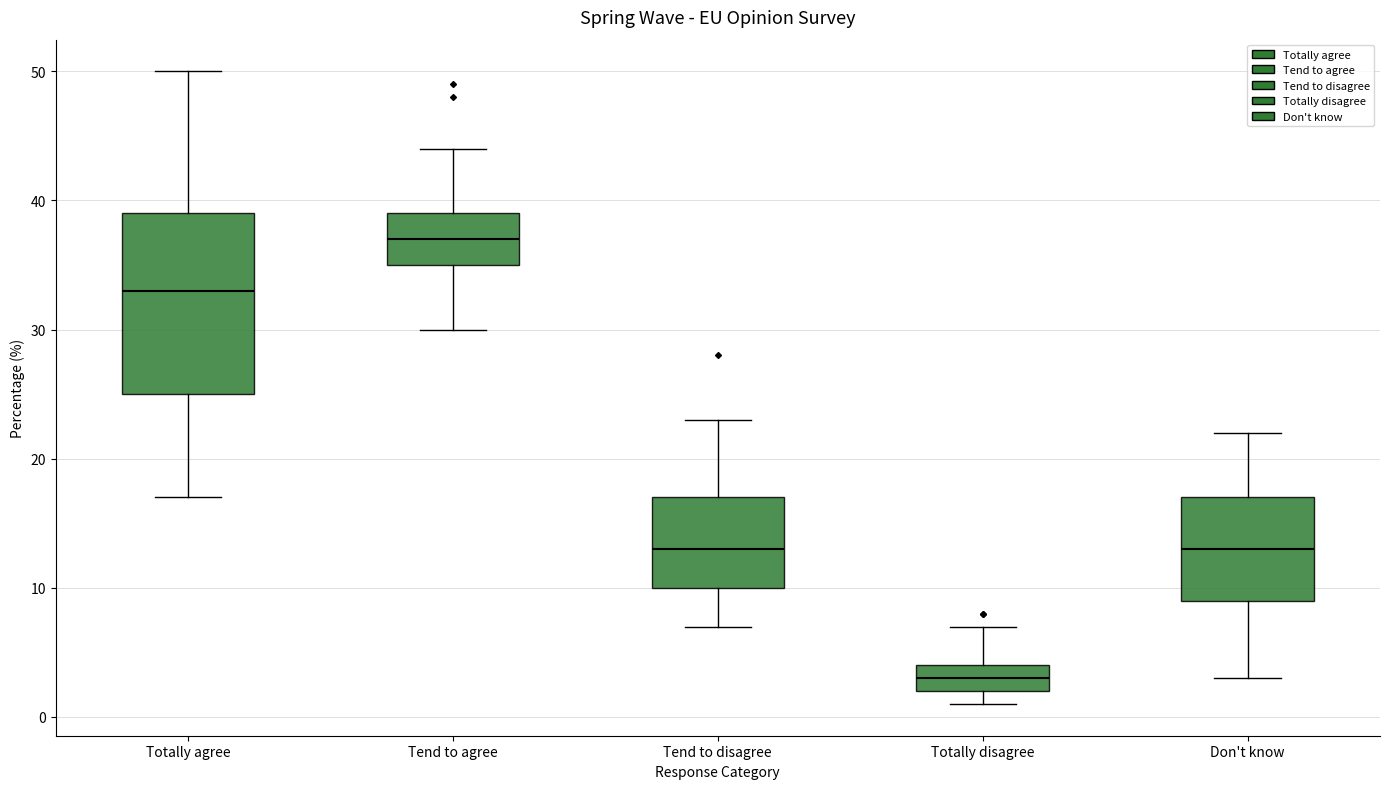

Which box's median line is the highest?

Tend to agree